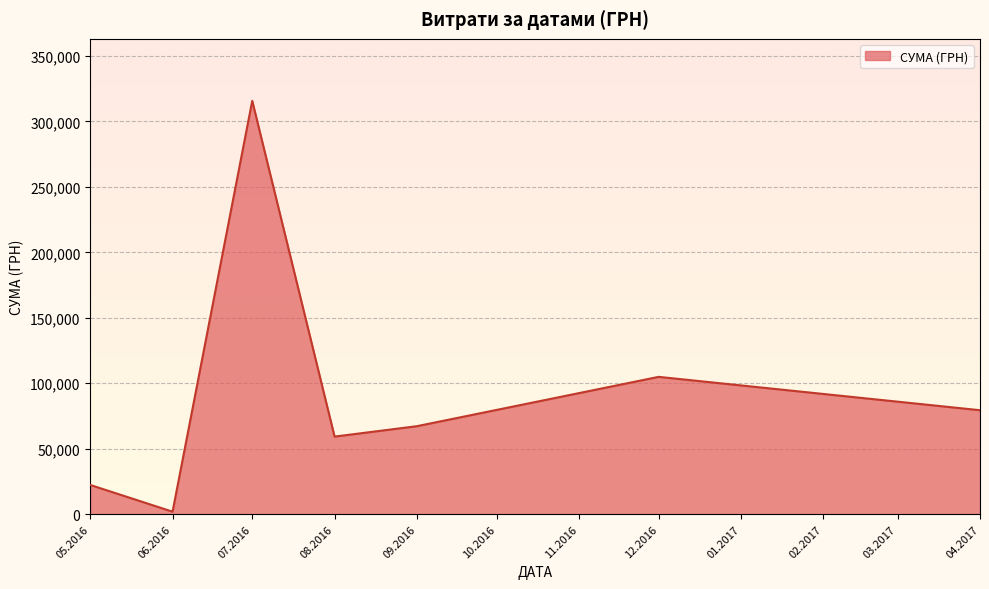

Is it true that the value at 04.2017 is 40863.9?

False